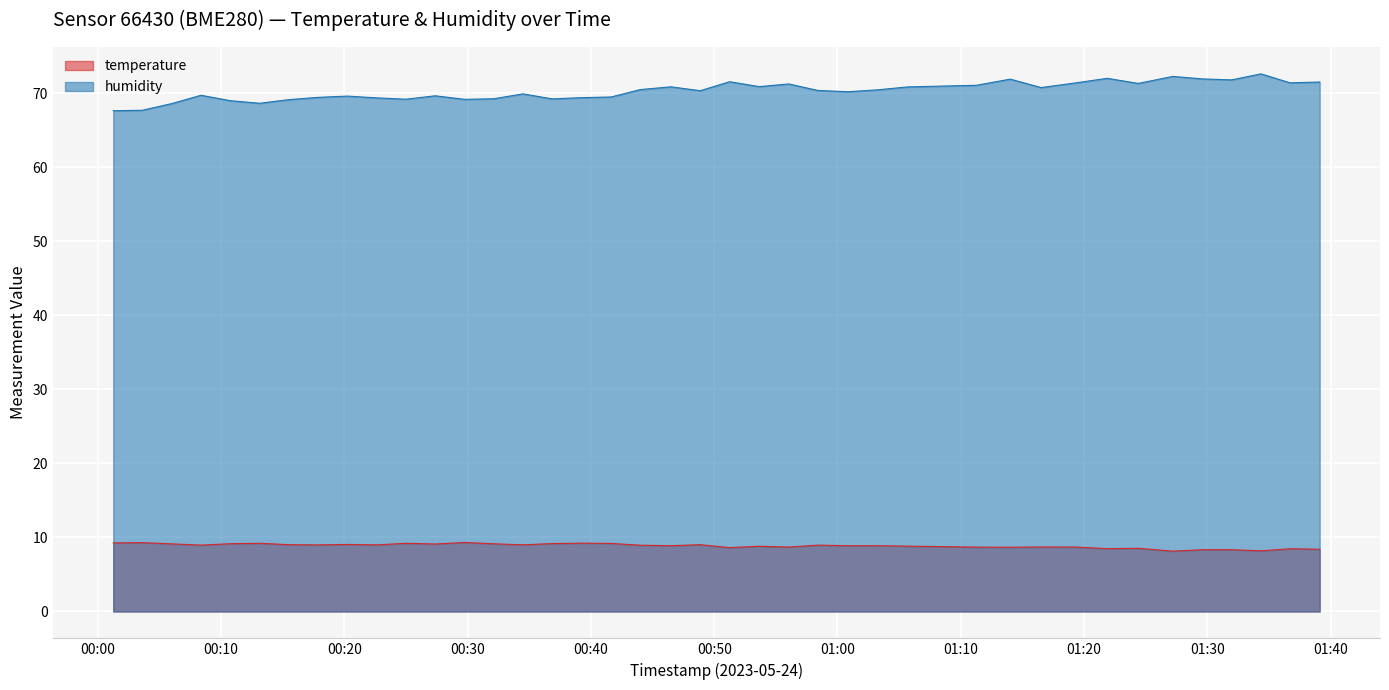

Reading left to right, what are all the values shown in this chart?

temperature: 9.3	9.3	9.1	9.0	9.2	9.2	9.0	9.0	9.1	9.0	9.2	9.1	9.3	9.1	9.0	9.2	9.2	9.2	8.9	8.9	9.0	8.6	8.8	8.7	9.0	8.9	8.9	8.8	8.7	8.7	8.7	8.7	8.5	8.5	8.2	8.3	8.3	8.2	8.5	8.4
humidity: 67.6	67.7	68.6	69.7	69.0	68.6	69.1	69.4	69.6	69.3	69.2	69.6	69.2	69.2	69.9	69.2	69.4	69.5	70.5	70.8	70.3	71.5	70.9	71.2	70.3	70.2	70.4	70.8	71.0	71.9	70.7	71.4	72.0	71.3	72.2	71.9	71.8	72.6	71.4	71.5